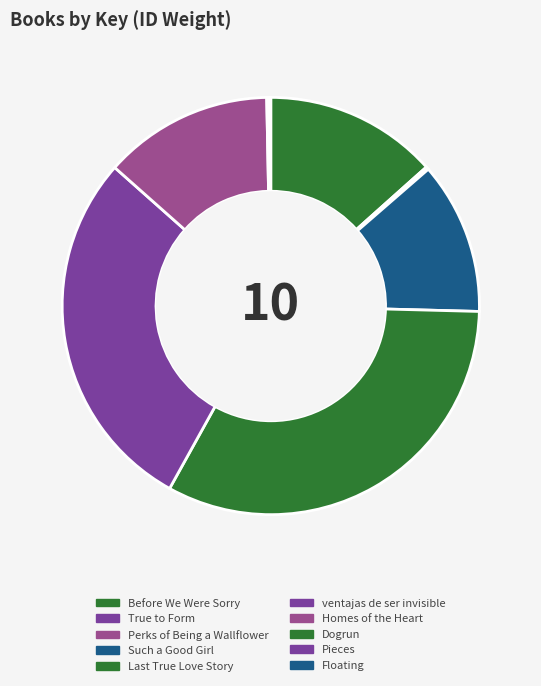

To the nearest percent, what percentage of the pie is Such a Good Girl?

12%